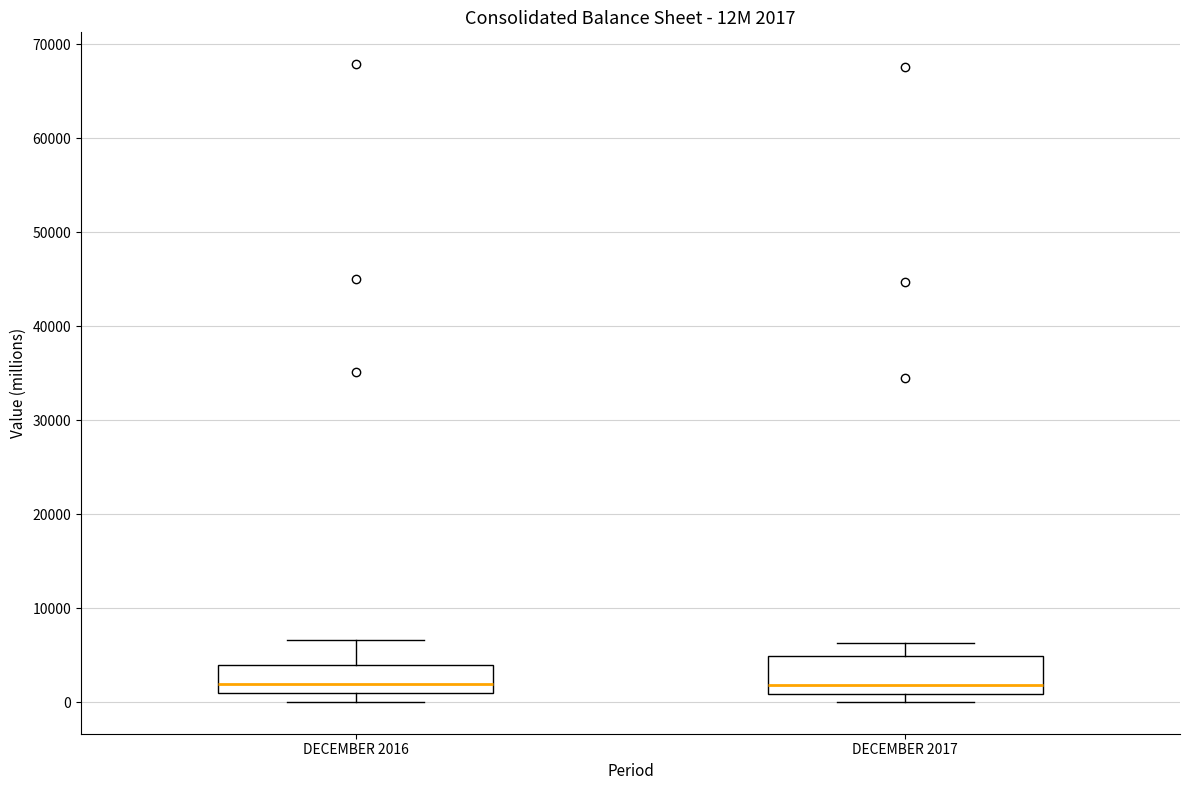

Comparing the boxes themselves (not the whiskers), which one is the tallest?

DECEMBER 2017